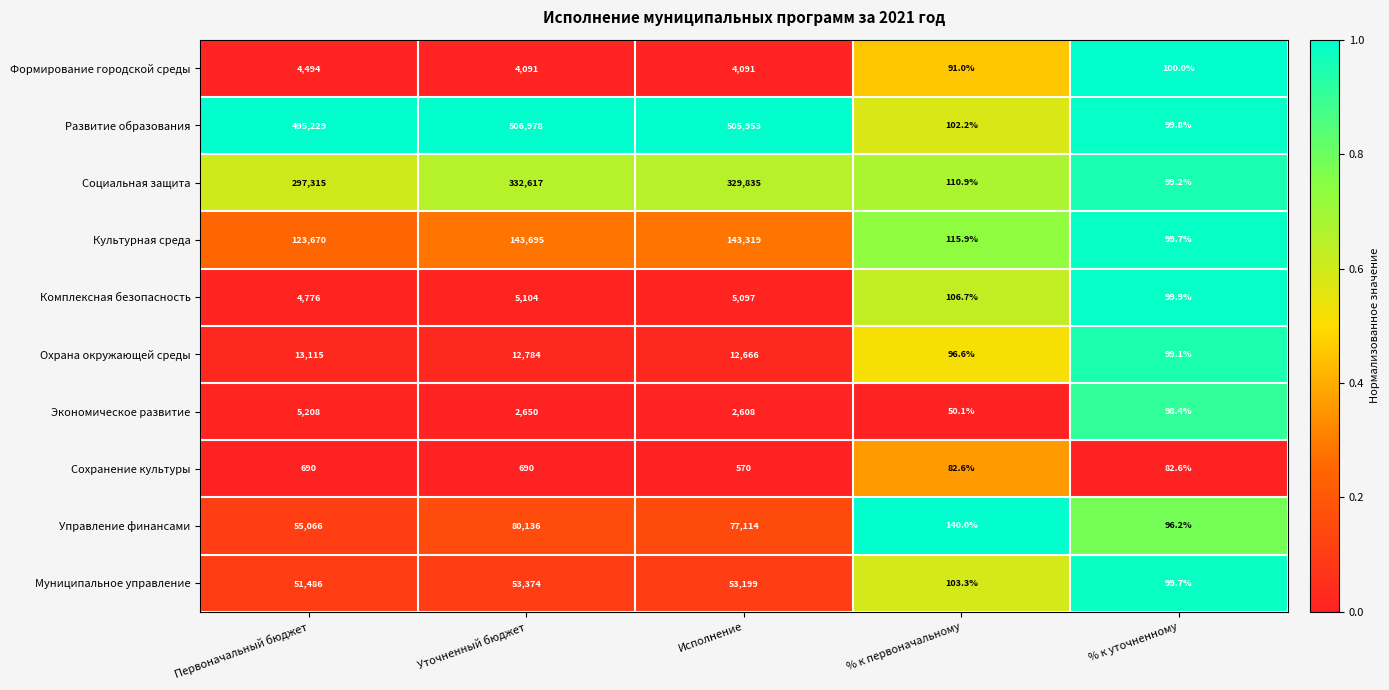

What is the difference between the second highest and minimum values in the Экономическое развитие series?

2599.9